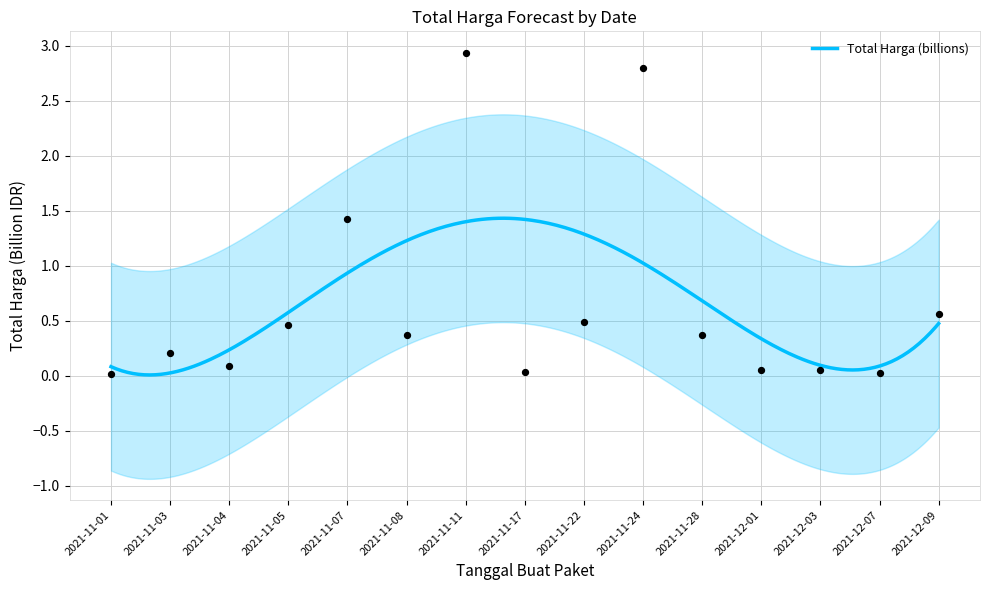

What is the change in value from 2021-11-04 to 2021-11-17?

-0.1